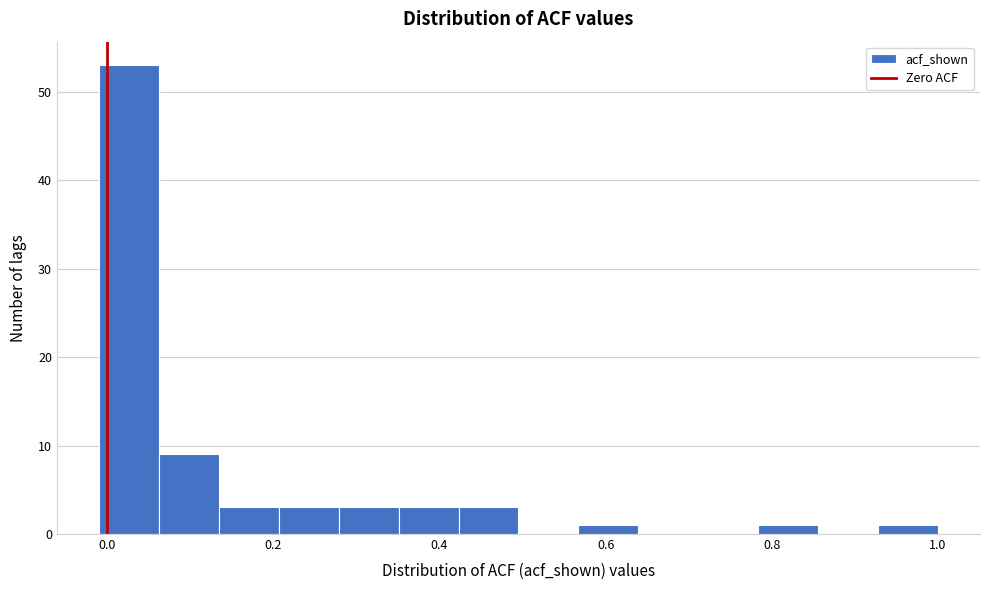

Read against the x-axis, roughly where is the centre of the tallest bar?

0.02